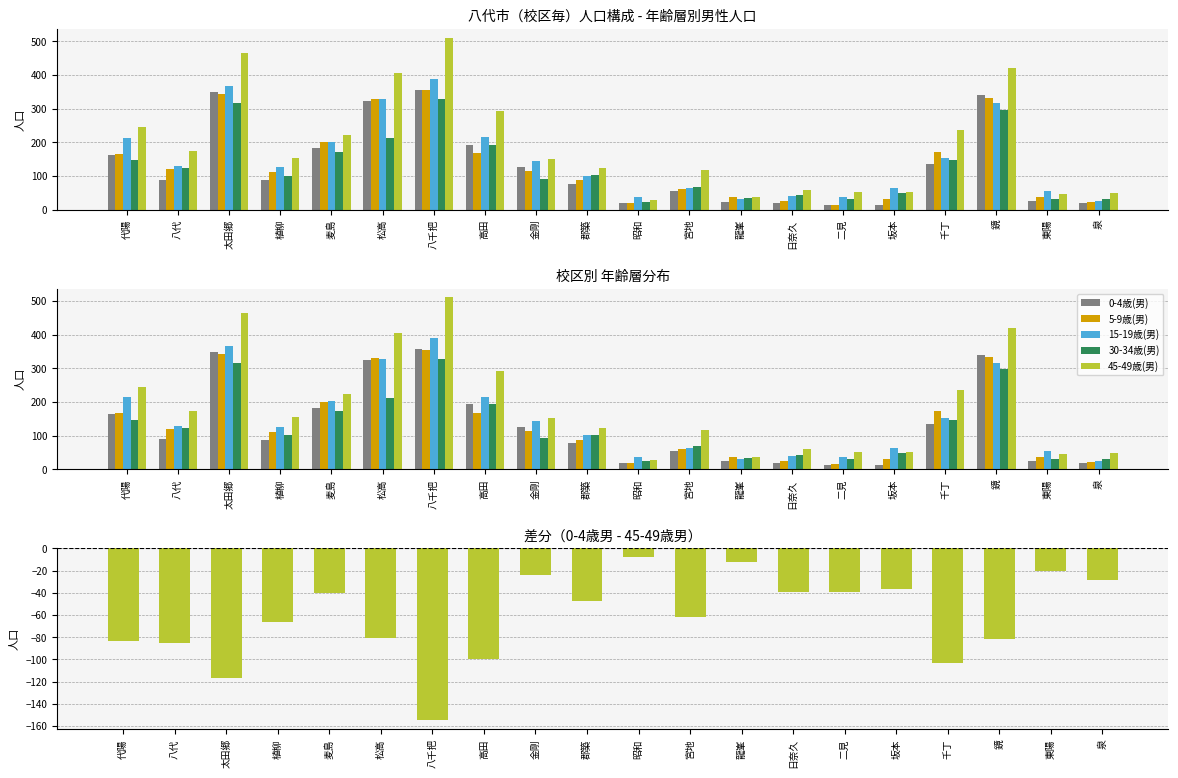

Reading right to left, what are all the values shown in this chart?

0-4歳(男): 泉=20	東陽=26	鏡=339	千丁=134	坂本=14	二見=13	日奈久=20	龍峯=24	宮地=55	昭和=19	郡築=77	金剛=127	高田=193	八千把=356	松高=324	麦島=183	植柳=88	太田郷=348	八代=89	代陽=163
5-9歳(男): 泉=23	東陽=37	鏡=333	千丁=172	坂本=31	二見=15	日奈久=26	龍峯=38	宮地=61	昭和=20	郡築=87	金剛=114	高田=168	八千把=354	松高=330	麦島=200	植柳=111	太田郷=343	八代=121	代陽=166
15-19歳(男): 泉=26	東陽=55	鏡=317	千丁=152	坂本=64	二見=38	日奈久=41	龍峯=31	宮地=64	昭和=37	郡築=101	金剛=145	高田=215	八千把=389	松高=328	麦島=202	植柳=126	太田郷=367	八代=130	代陽=214
30-34歳(男): 泉=30	東陽=32	鏡=297	千丁=147	坂本=48	二見=30	日奈久=42	龍峯=35	宮地=68	昭和=24	郡築=102	金剛=92	高田=193	八千把=328	松高=213	麦島=172	植柳=101	太田郷=317	八代=124	代陽=146
45-49歳(男): 泉=48	東陽=46	鏡=421	千丁=237	坂本=51	二見=52	日奈久=59	龍峯=36	宮地=117	昭和=27	郡築=124	金剛=151	高田=293	八千把=511	松高=405	麦島=223	植柳=154	太田郷=465	八代=174	代陽=246
差分(0-4歳男 - 45-49歳男): 泉=-28	東陽=-20	鏡=-82	千丁=-103	坂本=-37	二見=-39	日奈久=-39	龍峯=-12	宮地=-62	昭和=-8	郡築=-47	金剛=-24	高田=-100	八千把=-155	松高=-81	麦島=-40	植柳=-66	太田郷=-117	八代=-85	代陽=-83